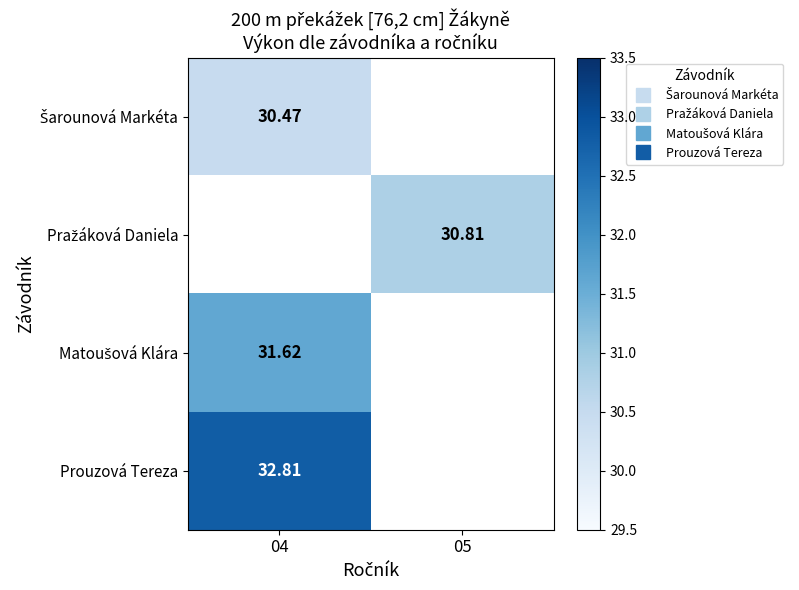

The Šarounová Markéta series shows 30.5 at 04. True or false?

True